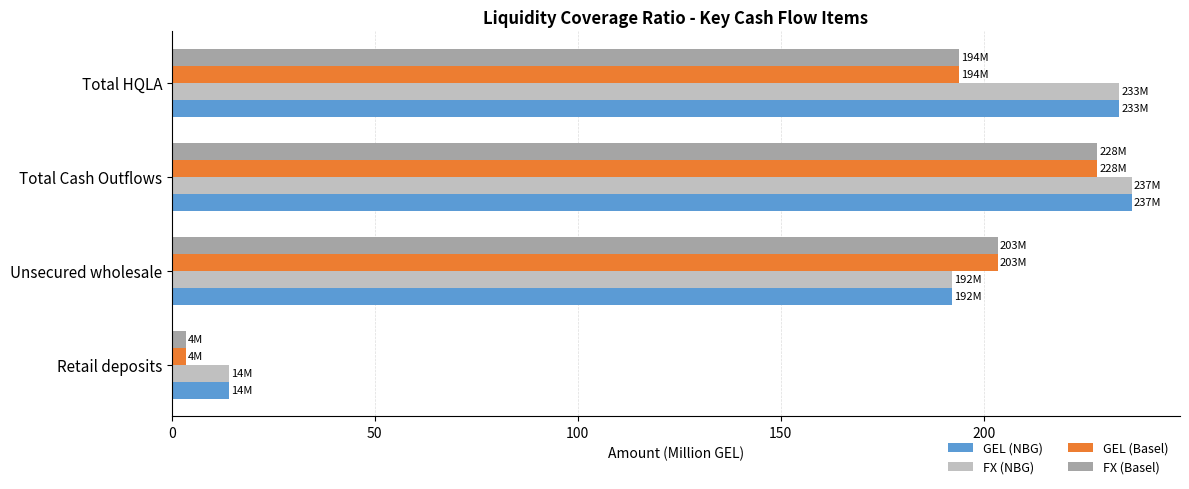

What is the difference between the highest and lowest values at Total HQLA?

39.5